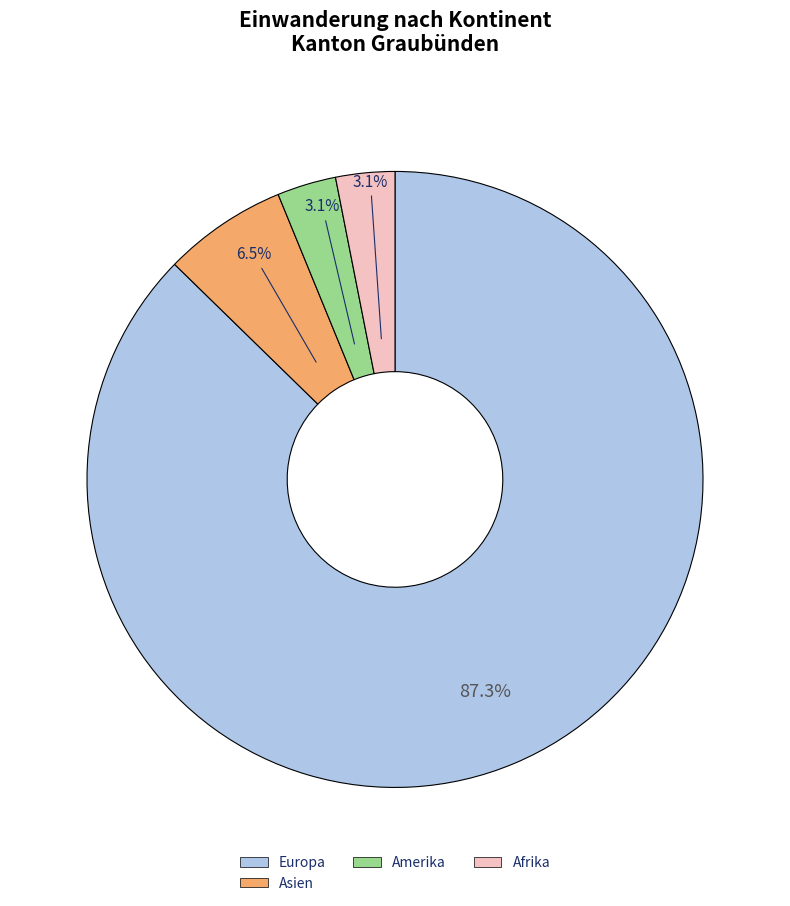

Which slice is the largest?

Europa